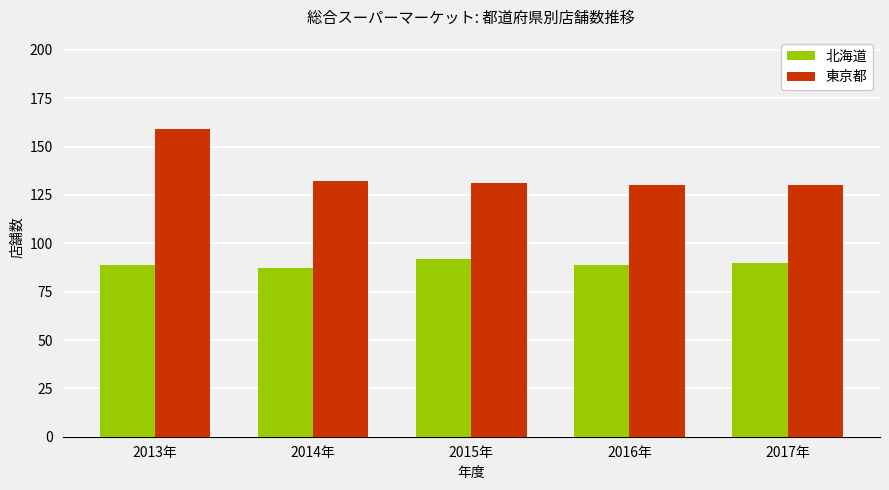

What is the difference between the maximum and minimum values in the 東京都 series?

29